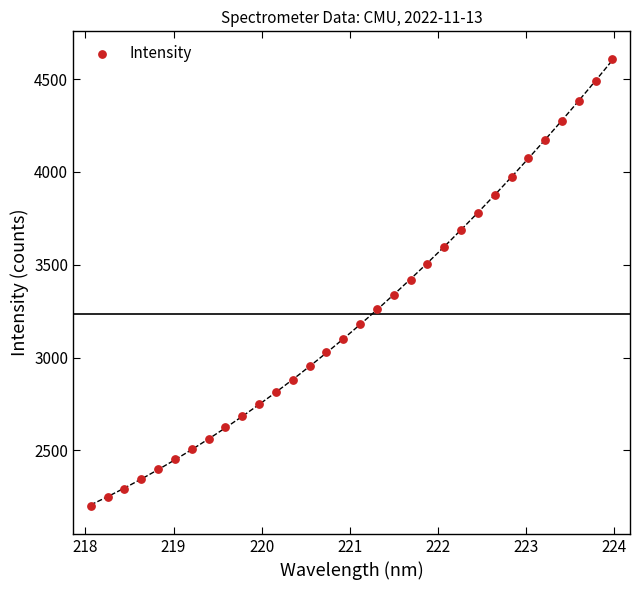

What is the range of X values (max minus min)?

5.9